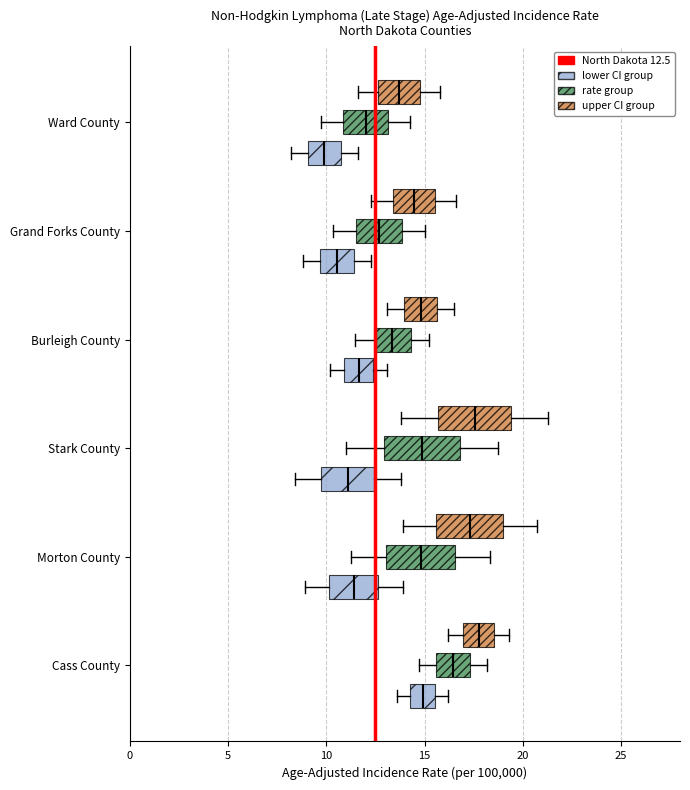

Reading bottom to top, read every box against the x-axis: the position of its median line, the range the box covers, and the ends of its whiskers. The values are not printed on the chart, so give them approximately, as read against the axis.

Cass County (lower CI group): median 15.0, box 14.5 to 15.5, whiskers 13.5 to 16.0
Cass County (rate group): median 16.5, box 15.5 to 17.5, whiskers 14.5 to 18.0
Cass County (upper CI group): median 18.0, box 17.0 to 18.5, whiskers 16.0 to 19.5
Morton County (lower CI group): median 11.5, box 10.0 to 12.5, whiskers 9.0 to 14.0
Morton County (rate group): median 15.0, box 13.0 to 16.5, whiskers 11.5 to 18.5
Morton County (upper CI group): median 17.5, box 15.5 to 19.0, whiskers 14.0 to 20.5
Stark County (lower CI group): median 11.0, box 10.0 to 12.5, whiskers 8.5 to 14.0
Stark County (rate group): median 15.0, box 13.0 to 17.0, whiskers 11.0 to 18.5
Stark County (upper CI group): median 17.5, box 15.5 to 19.5, whiskers 14.0 to 21.5
Burleigh County (lower CI group): median 11.5, box 11.0 to 12.5, whiskers 10.0 to 13.0
Burleigh County (rate group): median 13.5, box 12.5 to 14.5, whiskers 11.5 to 15.0
Burleigh County (upper CI group): median 15.0, box 14.0 to 15.5, whiskers 13.0 to 16.5
Grand Forks County (lower CI group): median 10.5, box 9.5 to 11.5, whiskers 9.0 to 12.5
Grand Forks County (rate group): median 12.5, box 11.5 to 14.0, whiskers 10.5 to 15.0
Grand Forks County (upper CI group): median 14.5, box 13.5 to 15.5, whiskers 12.5 to 16.5
Ward County (lower CI group): median 10.0, box 9.0 to 11.0, whiskers 8.0 to 11.5
Ward County (rate group): median 12.0, box 11.0 to 13.0, whiskers 9.5 to 14.5
Ward County (upper CI group): median 13.5, box 12.5 to 15.0, whiskers 11.5 to 16.0